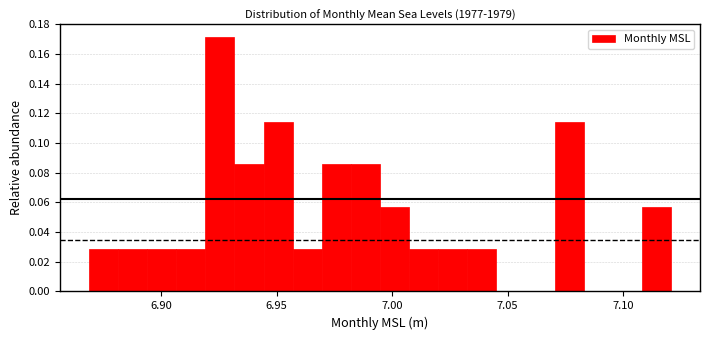

Read against the x-axis, roughly where is the centre of the tallest bar?

6.925